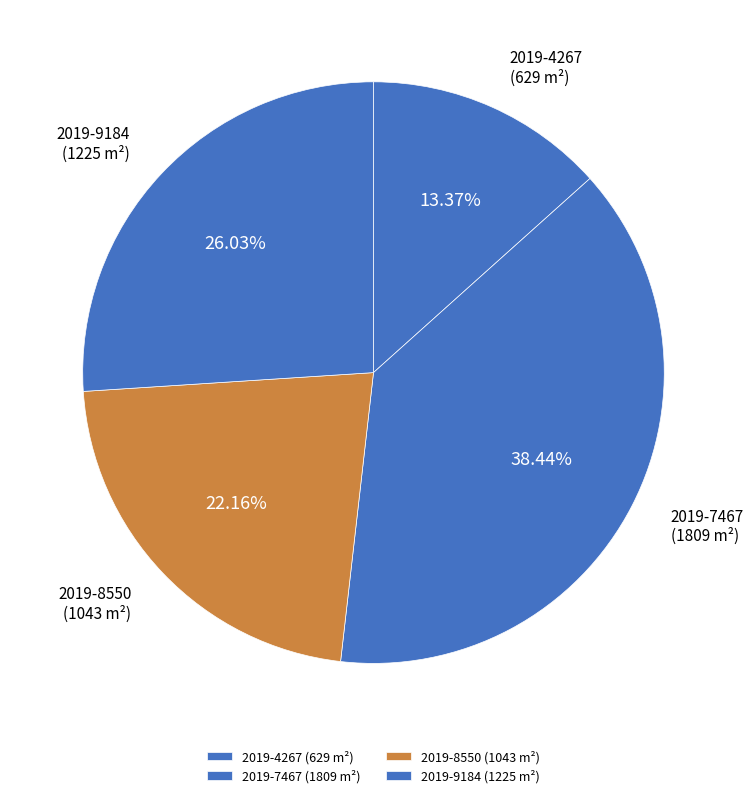

How many segments does this pie chart have?

4